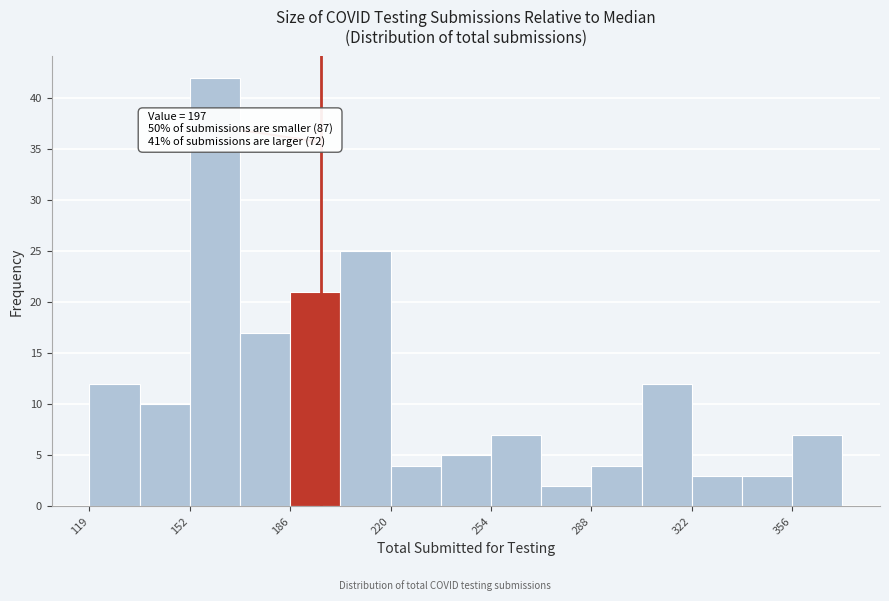

Around what value on the x-axis is the tallest bar? Give the approximate position of its centre, as read against the axis.

160